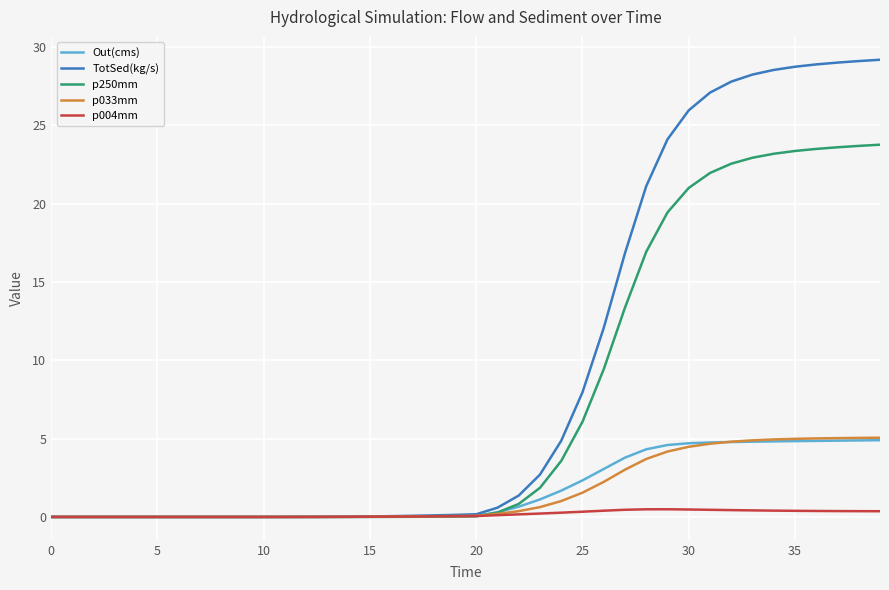

After their last crossing, which series has the higher values: p033mm or Out(cms)?

p033mm